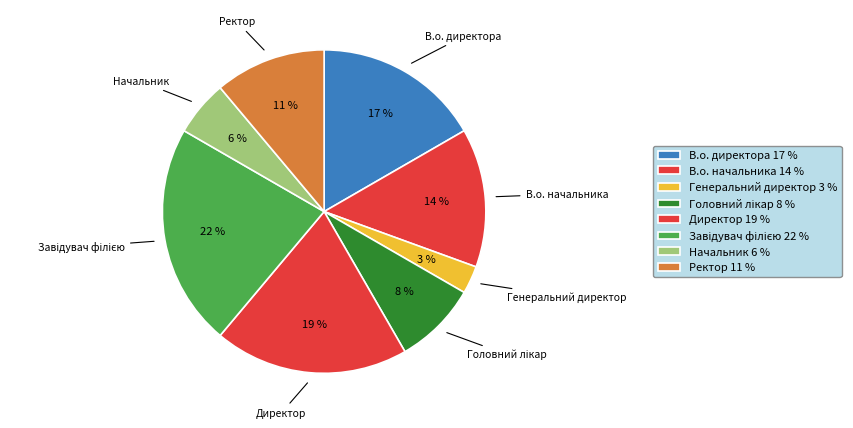

To the nearest percent, what percentage of the pie is Директор?

19%